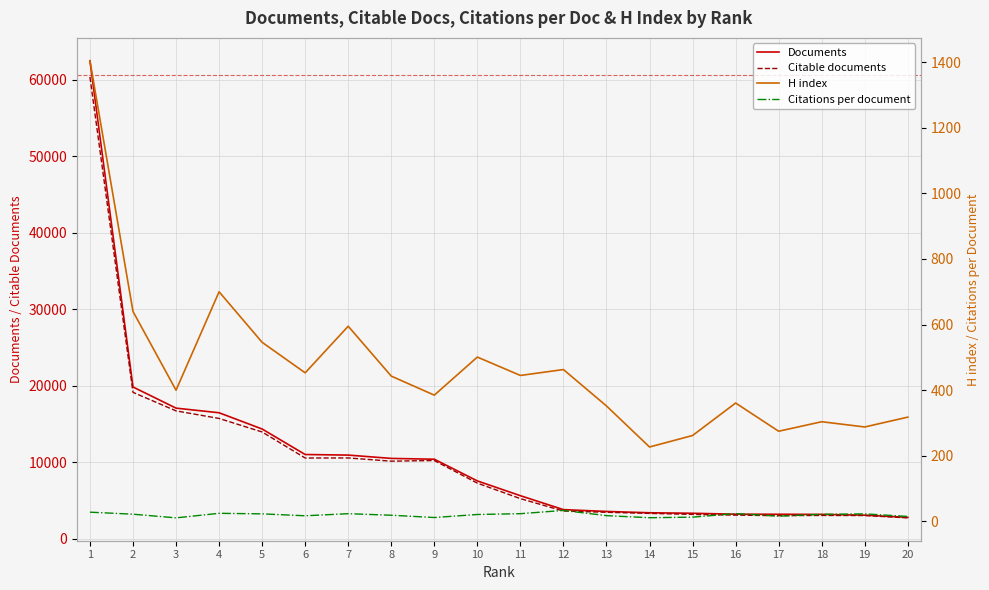

True or false: Documents and Citations per document cross at least once.

False